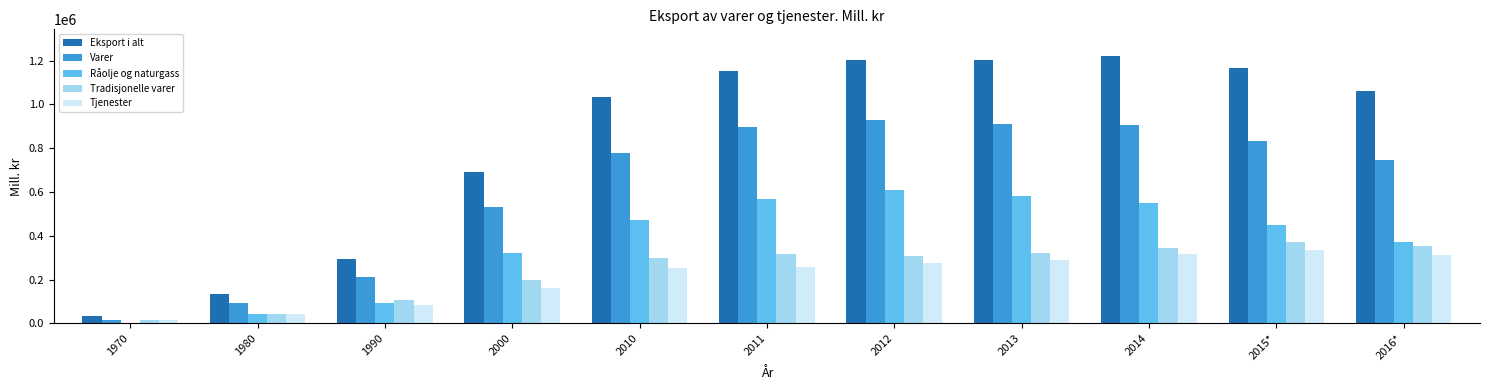

What is the highest value of the Varer series?

929002